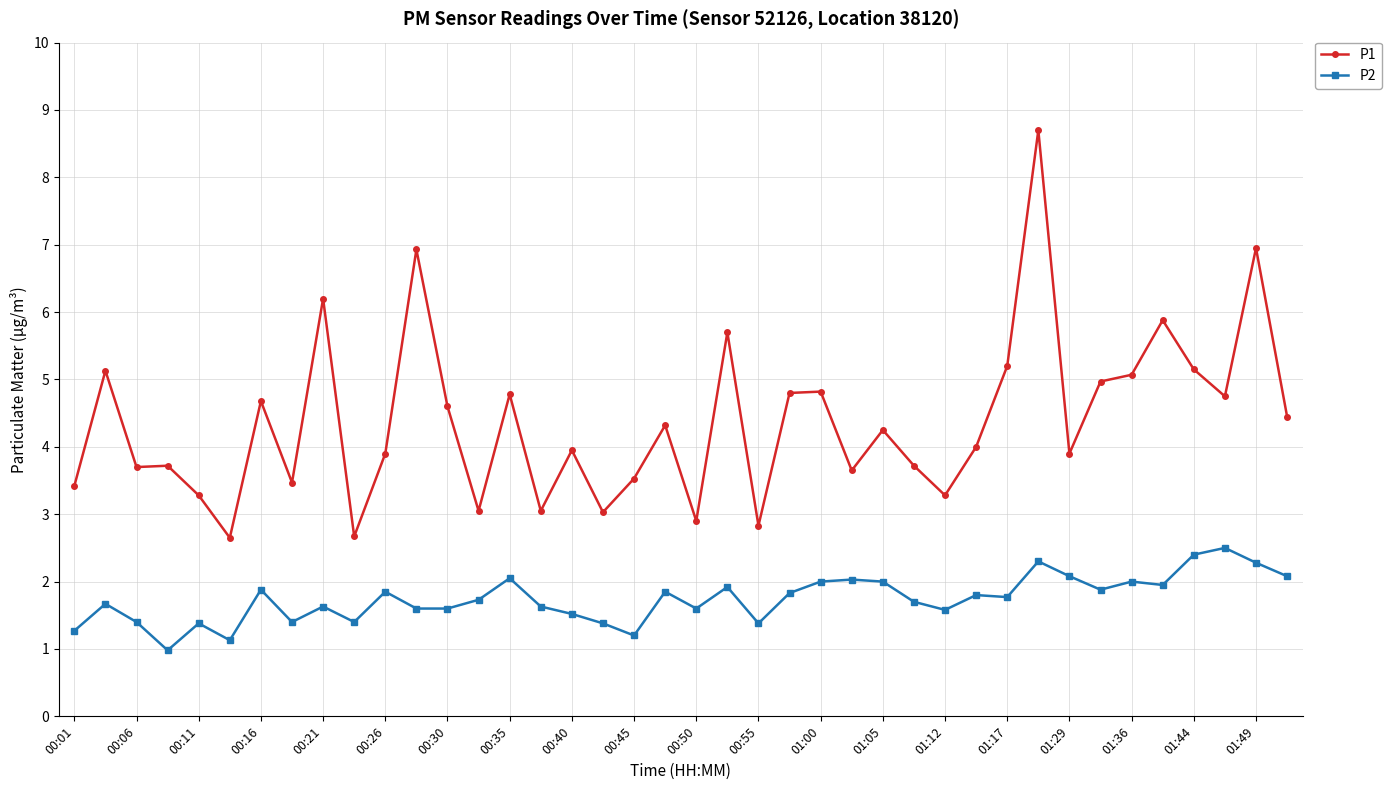

List the series in order of their overall mean, highest first.

P1, P2